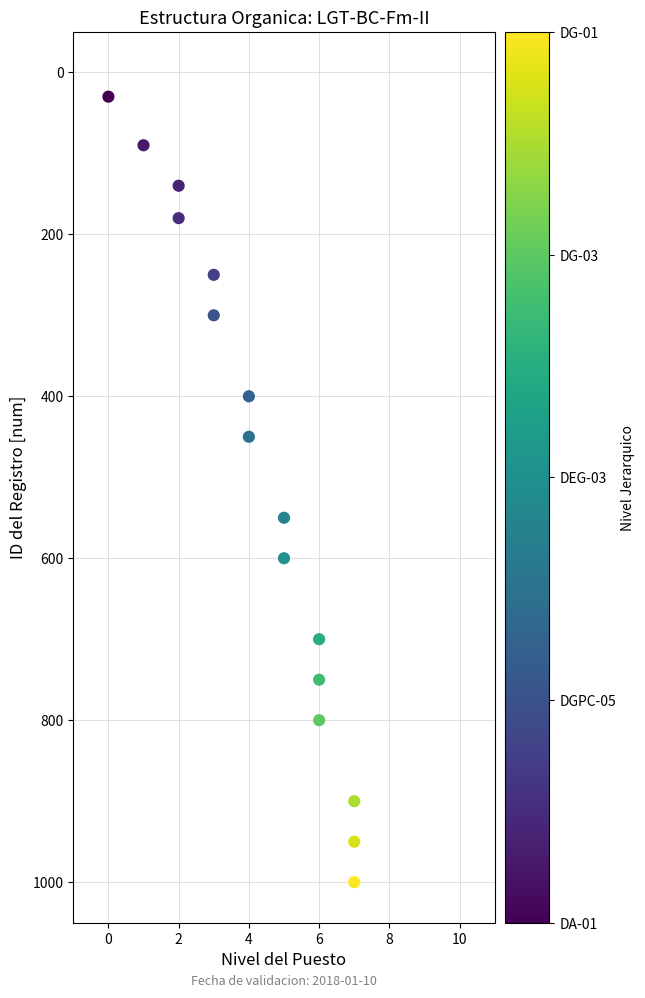

What is the range of Y values (max minus min)?

970